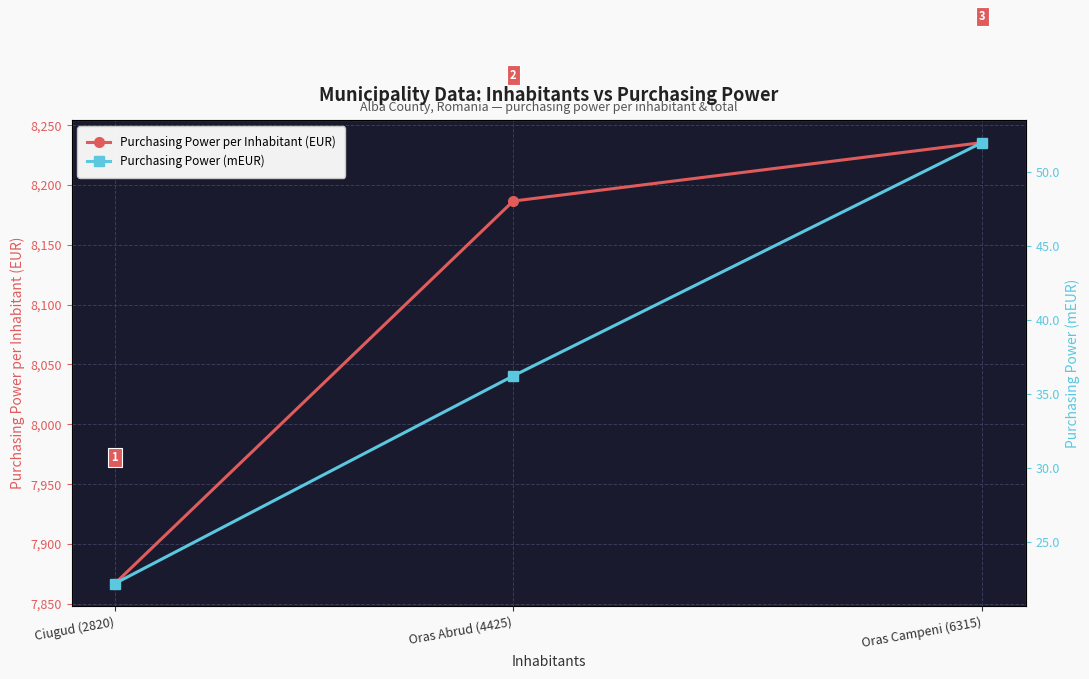

How many data points in Purchasing Power per Inhabitant (EUR) are less than 8186?

1